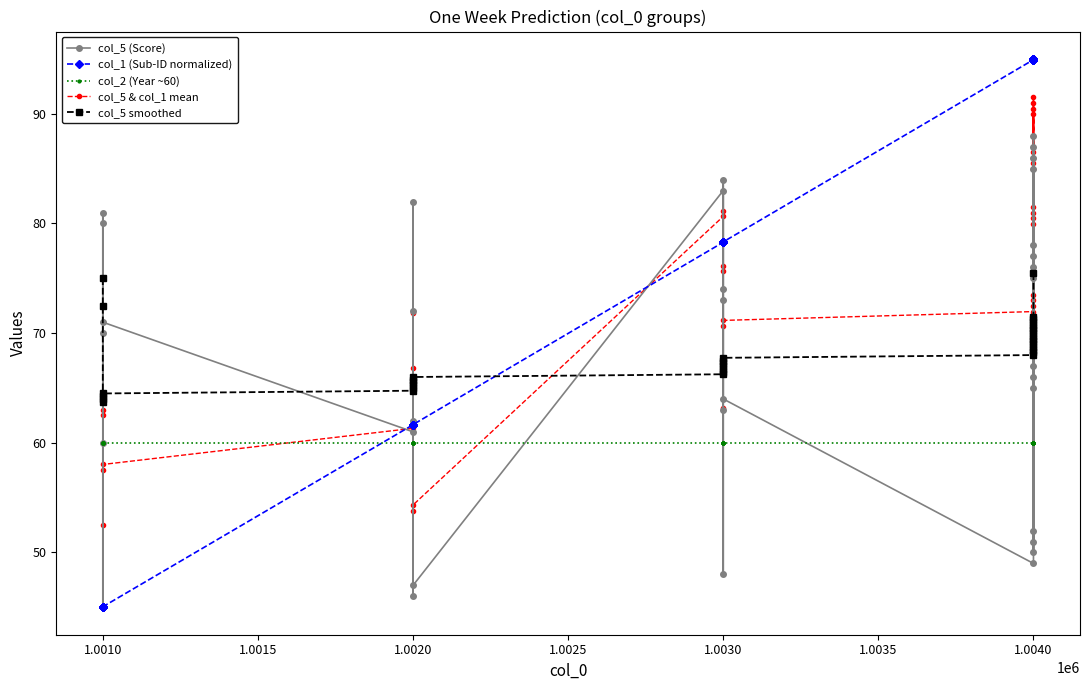

The col_5 (Score) series shows 29.9 at 1.0010. True or false?

False